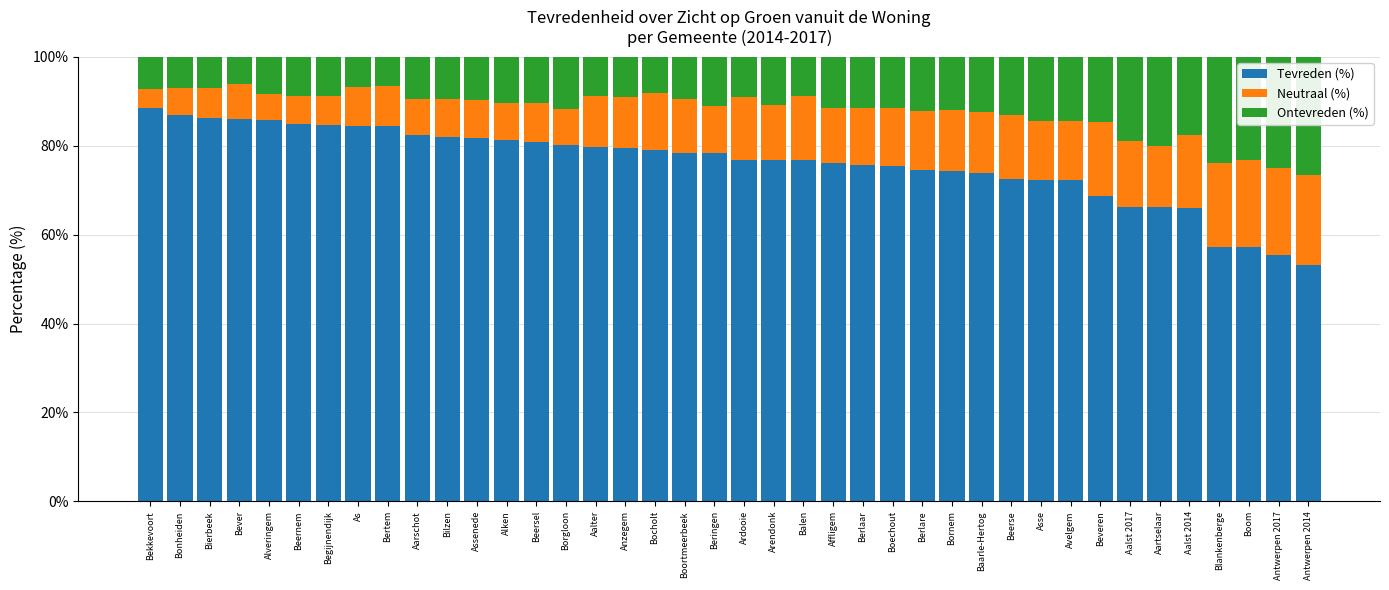

What is the total value across all series at Beringen?

100.0